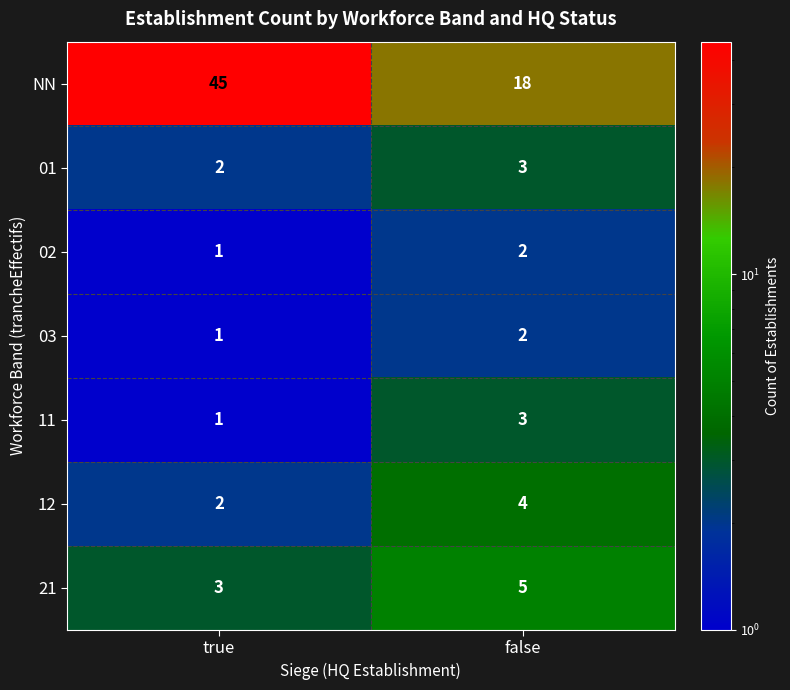

Which label corresponds to the largest value in the chart?

true